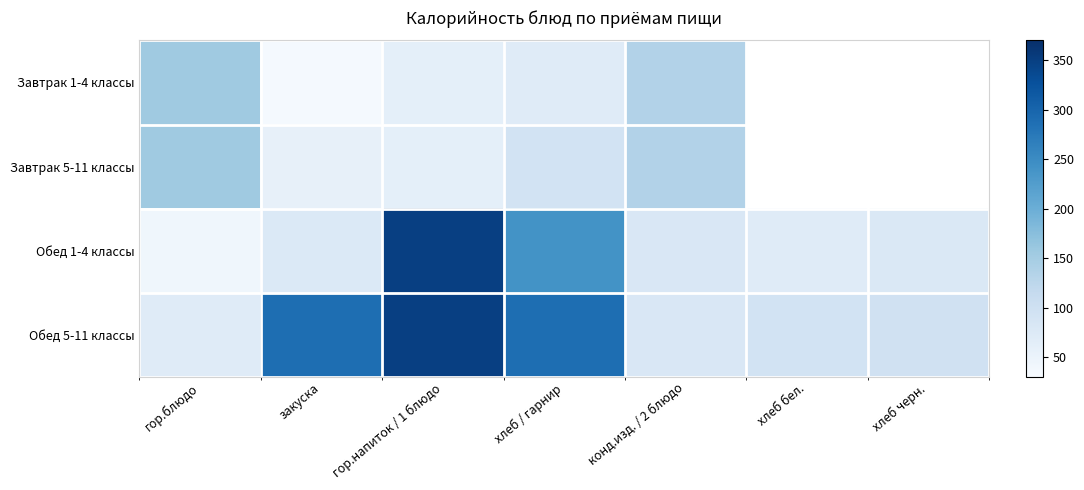

Which has a higher value, закуска or гор.блюдо?

гор.блюдо